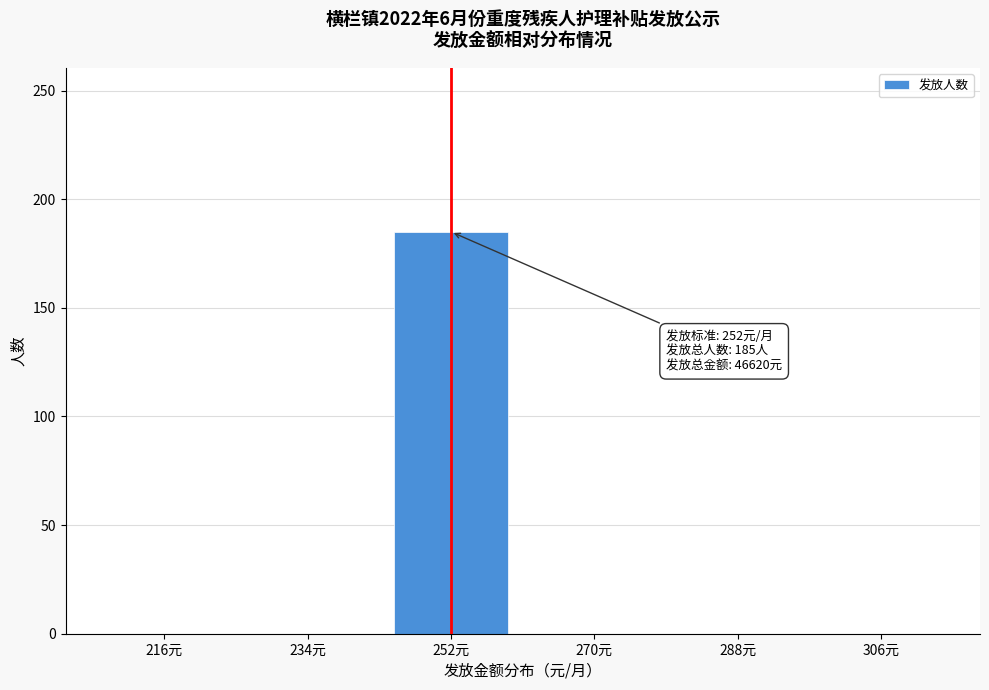

Reading right to left, list all the values displayed in this chart.

306元=0	288元=0	270元=0	252元=185	234元=0	216元=0